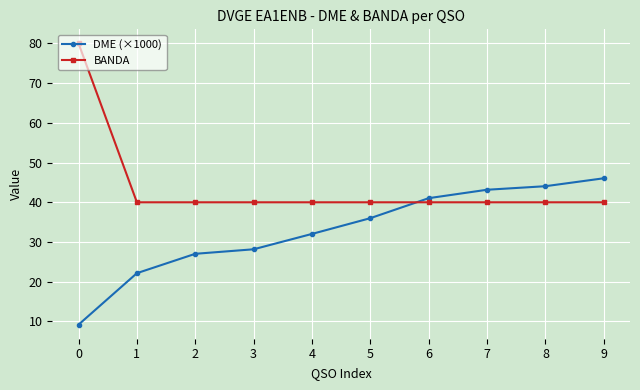

Is it true that DME (×1000) equals 22.2 at 1?

True